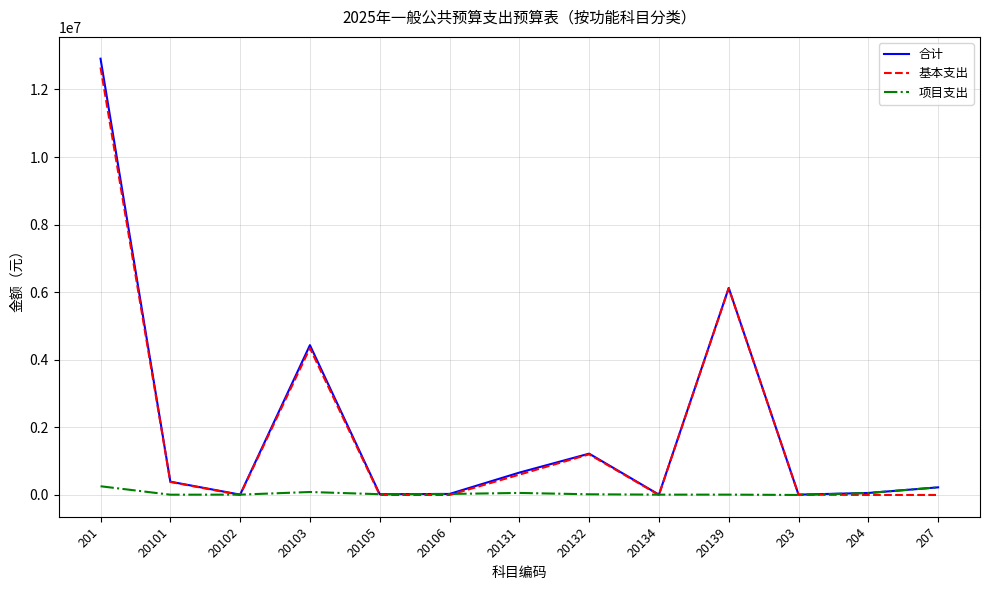

Is the value of 项目支出 at 20103 greater than the value of 合计 at 20131?

No